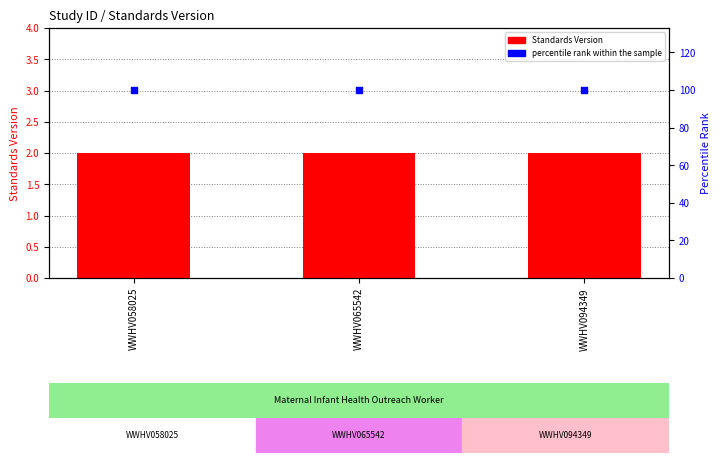

What are all the series names shown in the legend?

Standards Version, percentile rank within the sample